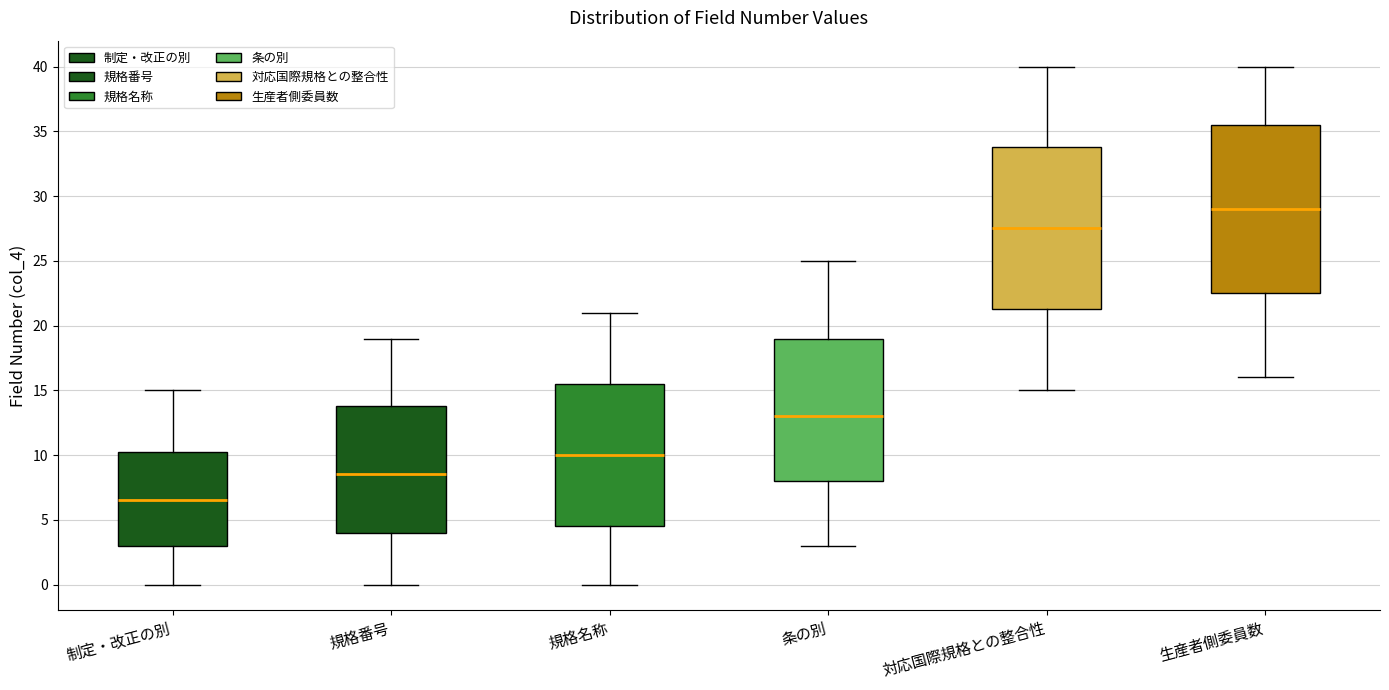

Which box has the highest median line?

生産者側委員数